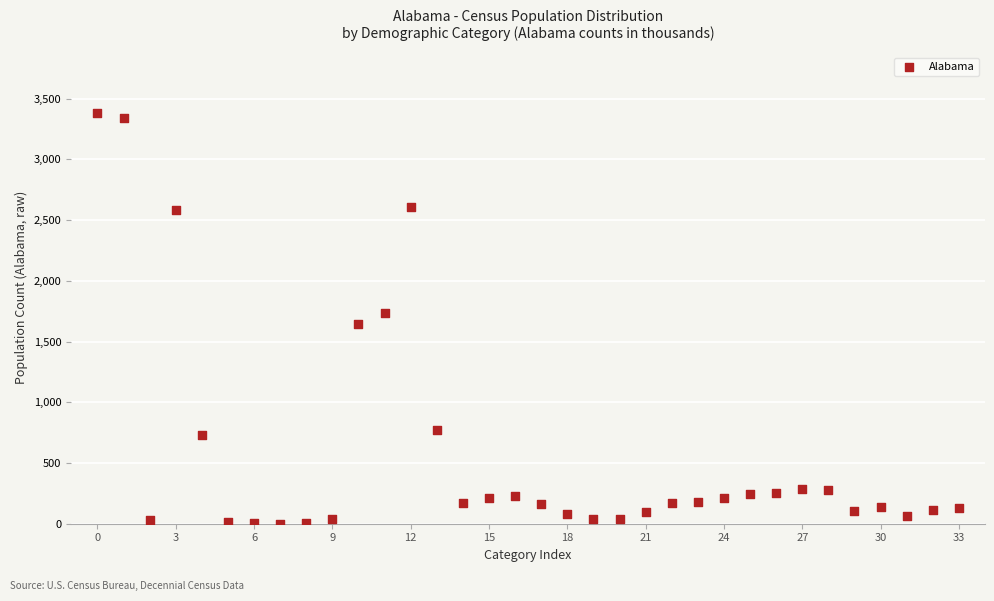

Count the number of points in this scatter plot.

34